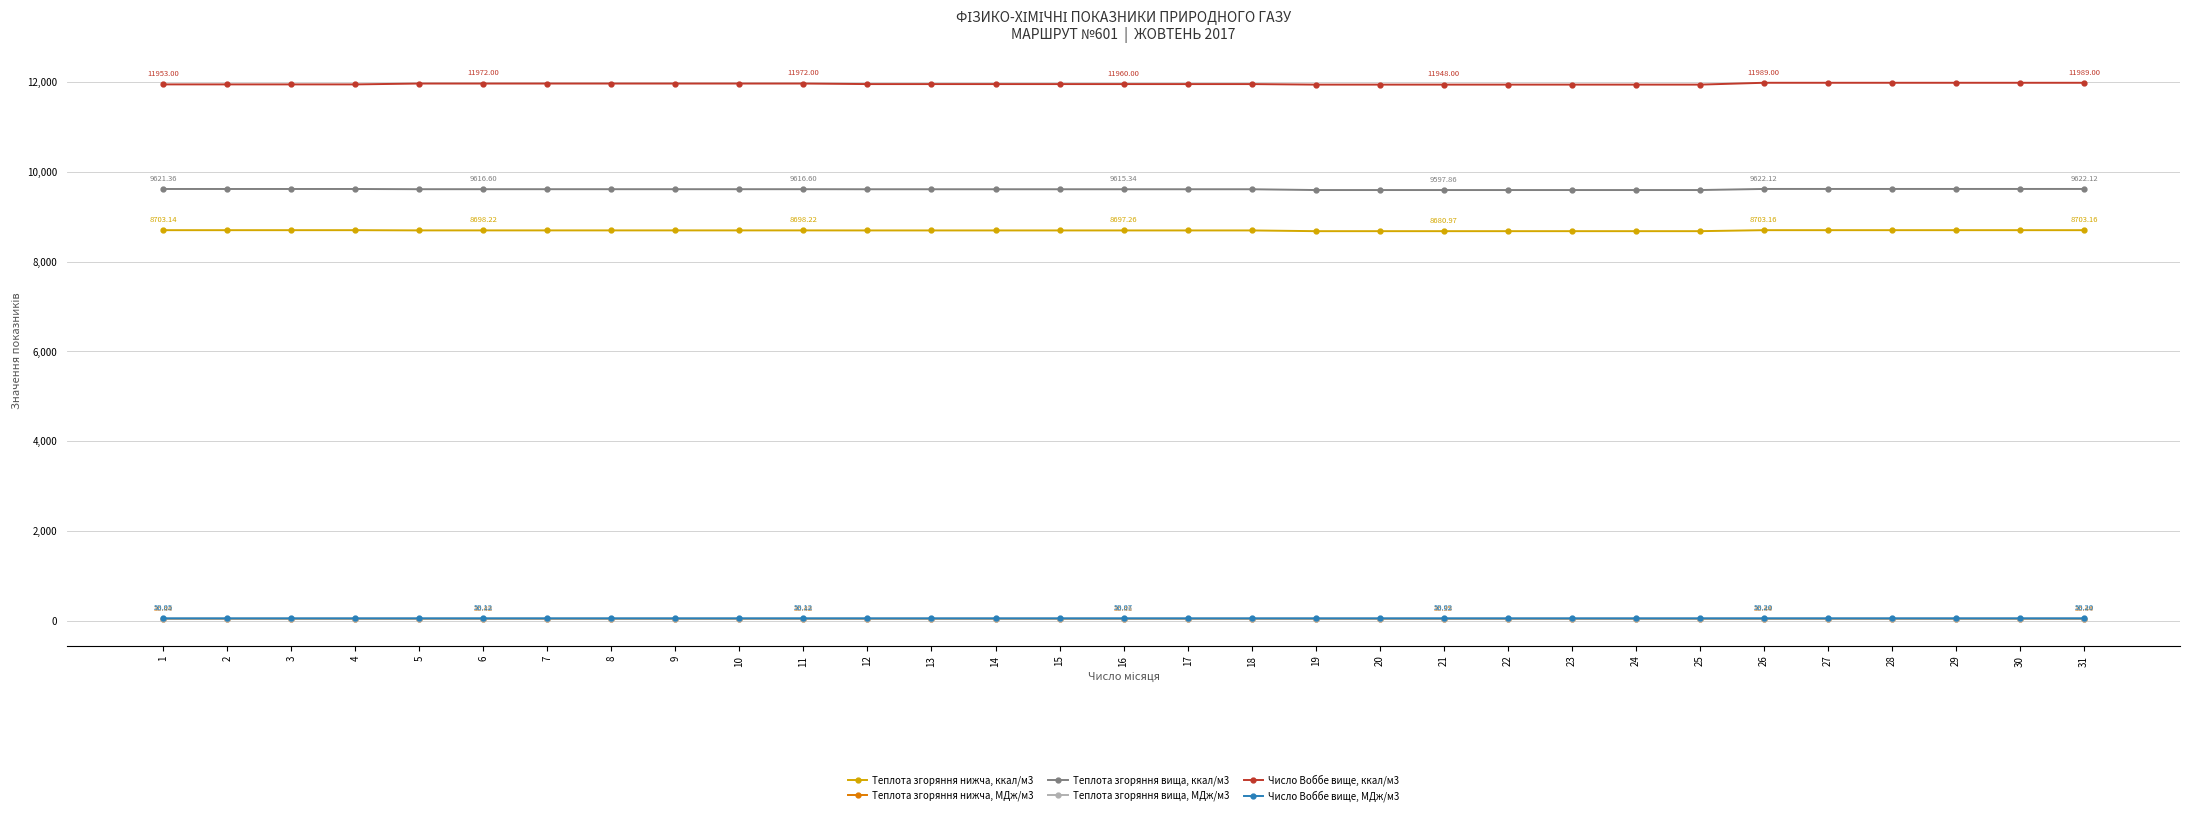

Which series has the largest total across all categories?

Число Воббе вище, ккал/м3